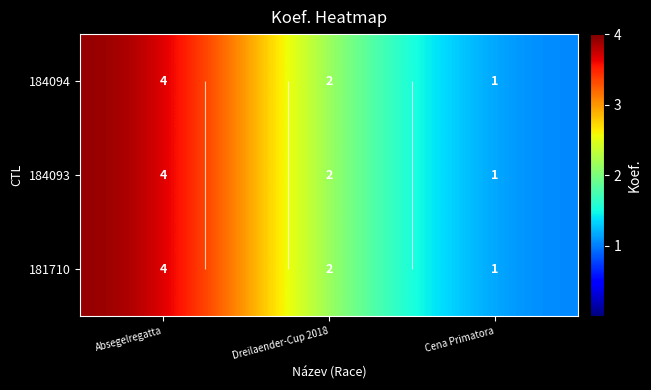

At which label does 184094 first exceed 2?

Absegelregatta